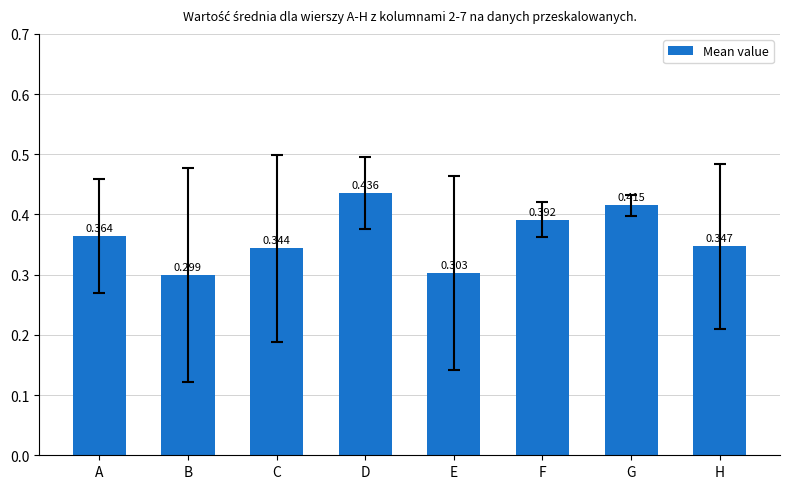

Which category has the highest value across all series?

D